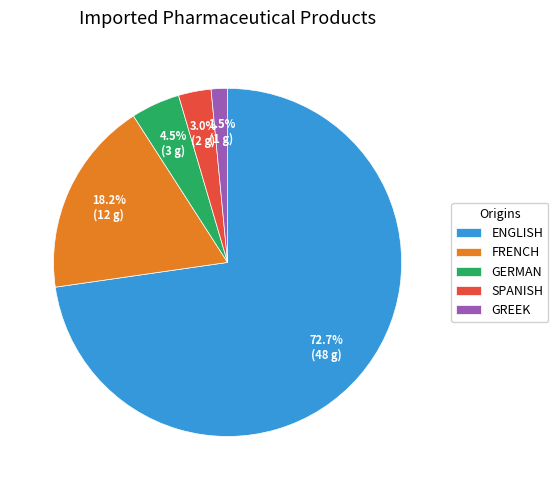

Rank the categories by value from highest to lowest.

ENGLISH, FRENCH, GERMAN, SPANISH, GREEK